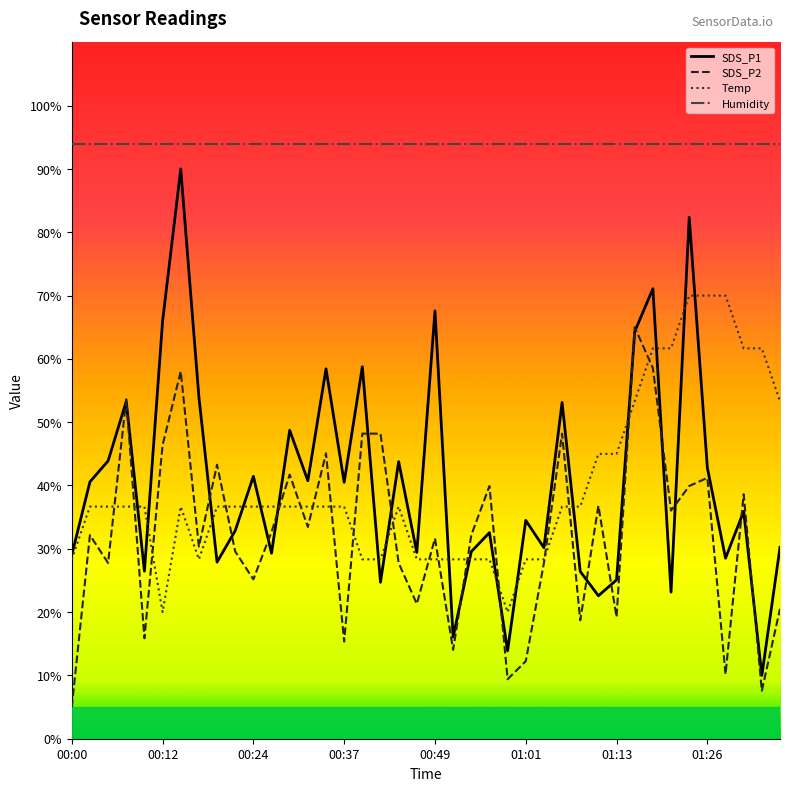

Which series has the largest total across all categories?

Humidity